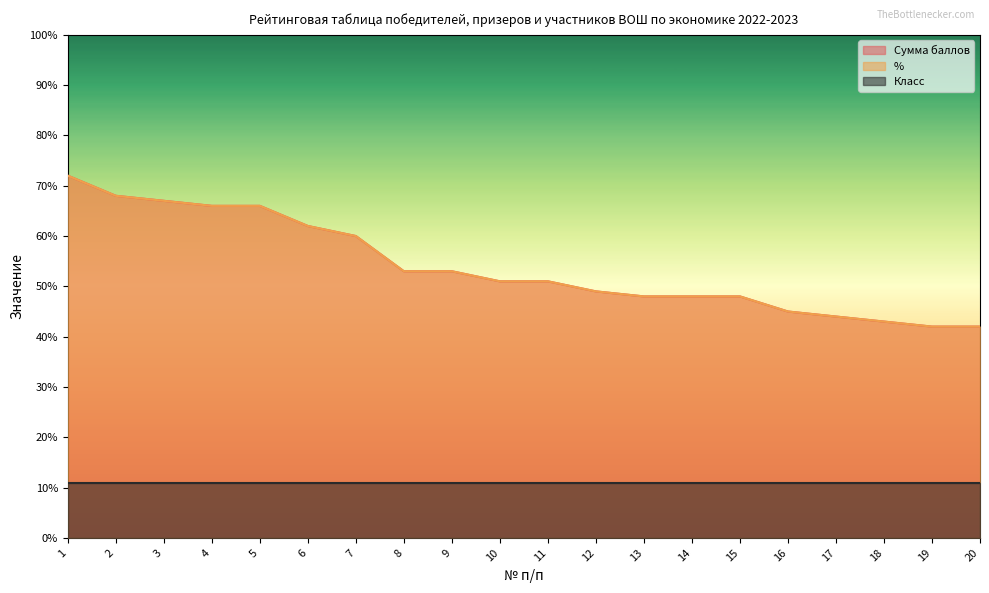

At which category is the sum across all series the highest?

1